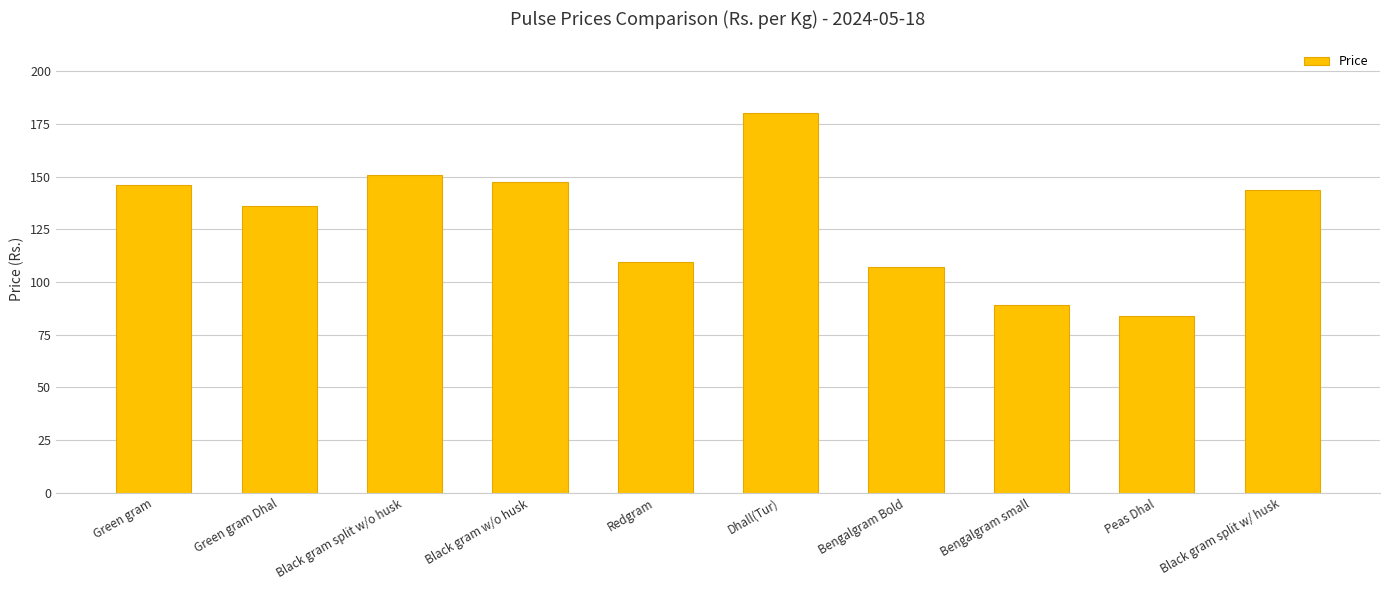

What is the difference between the second highest and second lowest values?

61.8